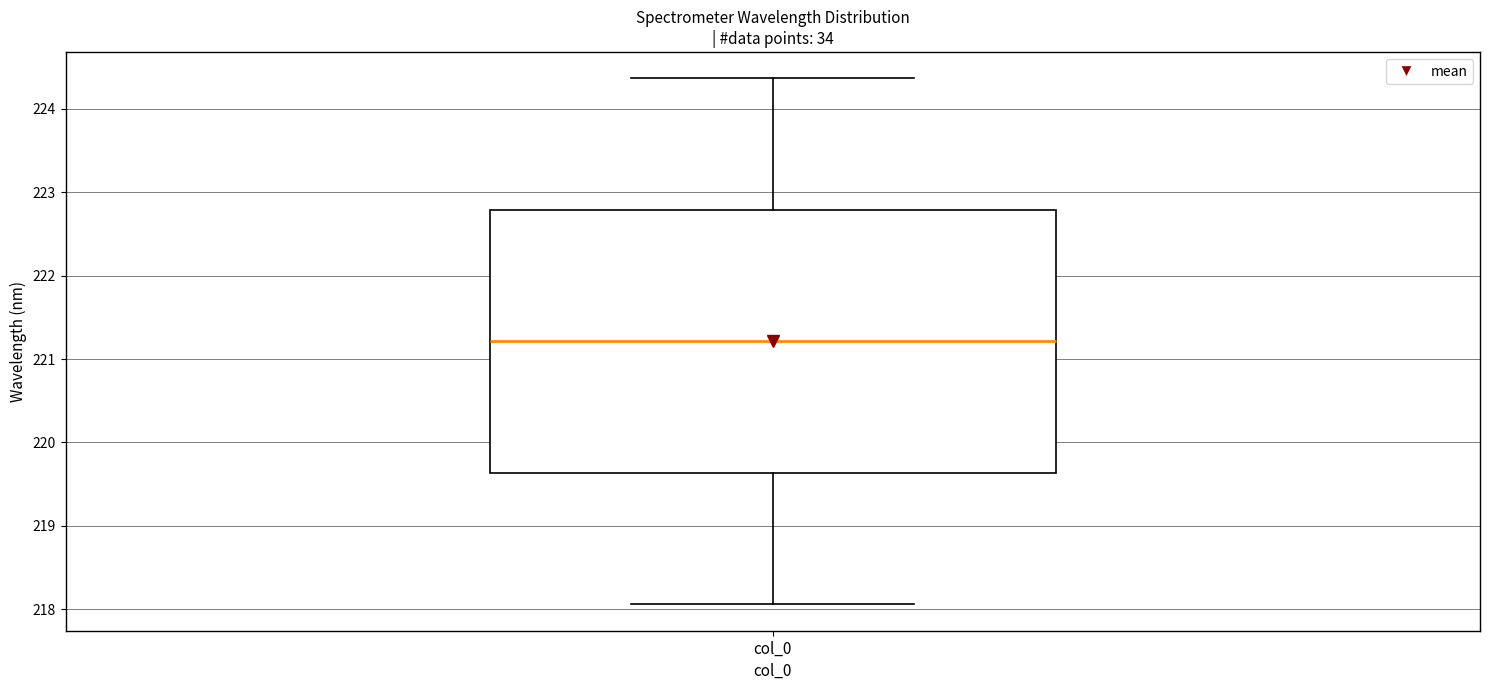

Read this box plot against the y-axis: the position of the median line, the range covered by the box, and the ends of both whiskers. The values are not printed on the chart, so give them approximately, as read against the axis.

median 221.2, box 219.6 to 222.8, whiskers 218.1 to 224.4